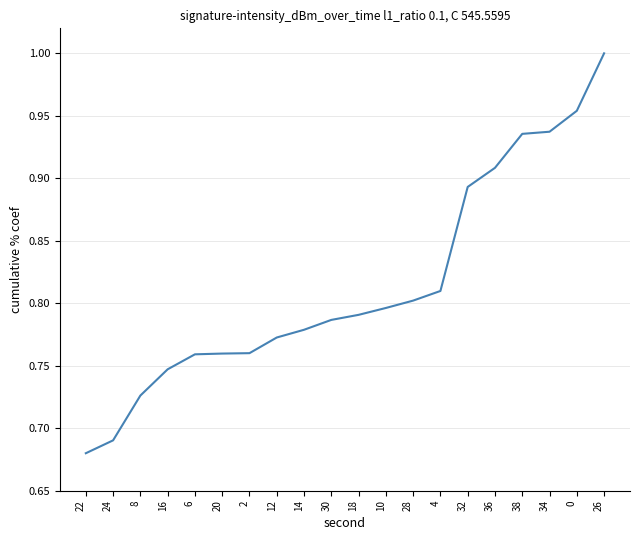

Does the chart have visible grid lines?

Yes